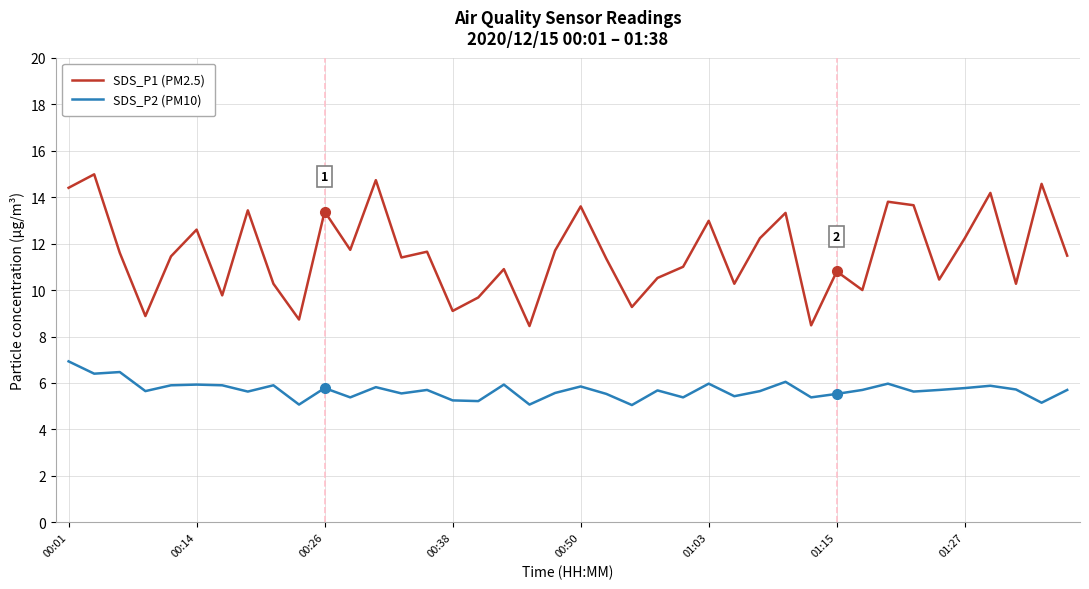

How many distinct data groups are displayed?

2